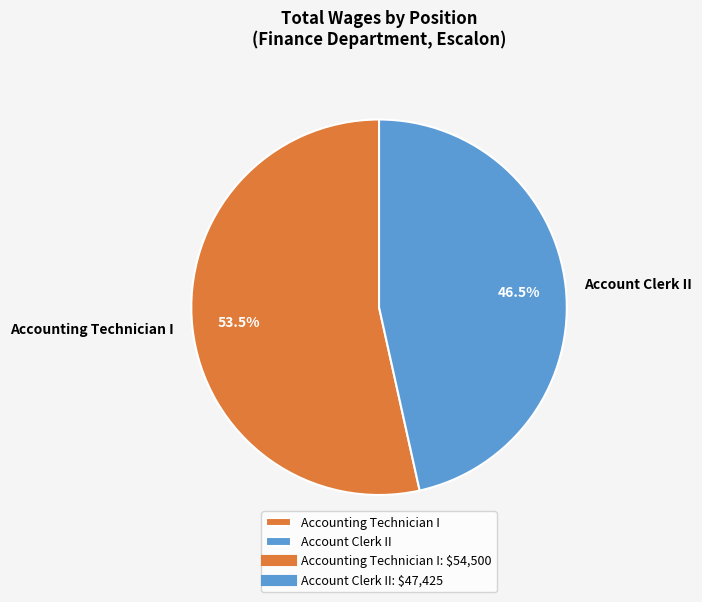

Count the number of slices in the pie.

2